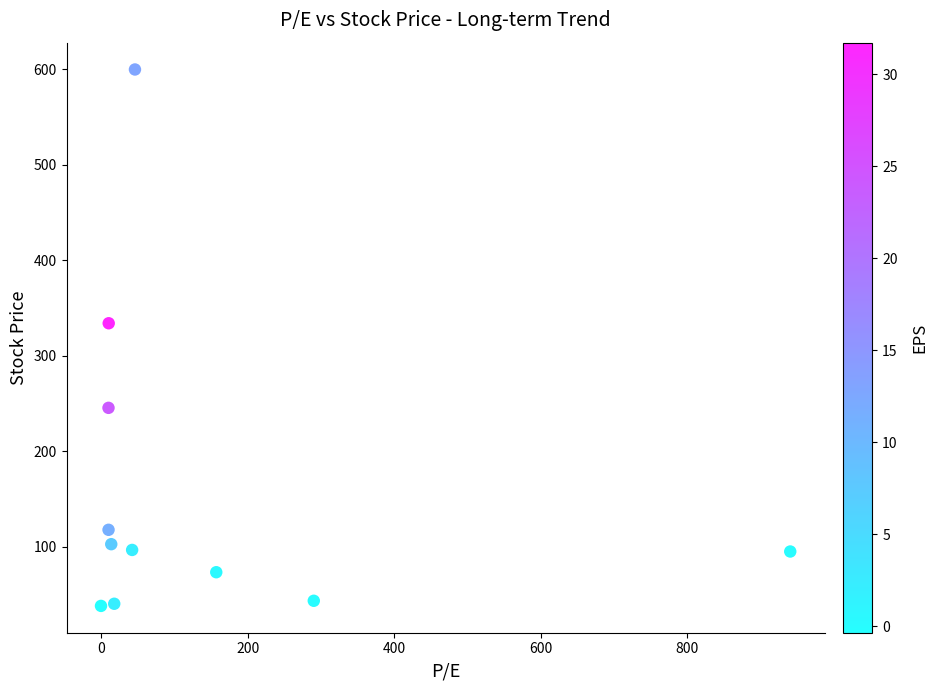

What Y value in the scatter plot is closest to 319?

334.3